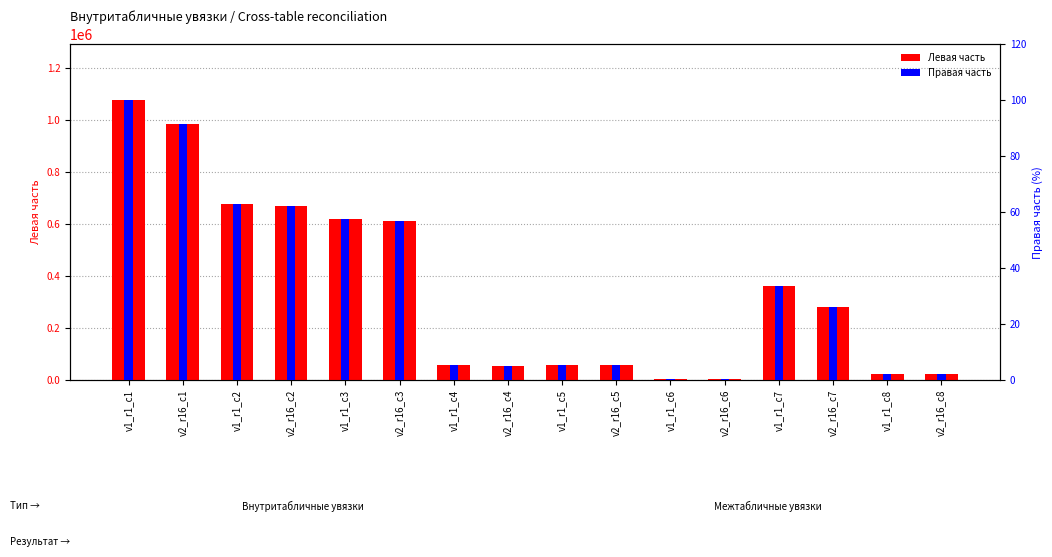

The value of Правая часть at v1_r1_c7 is 33.6. True or false?

True